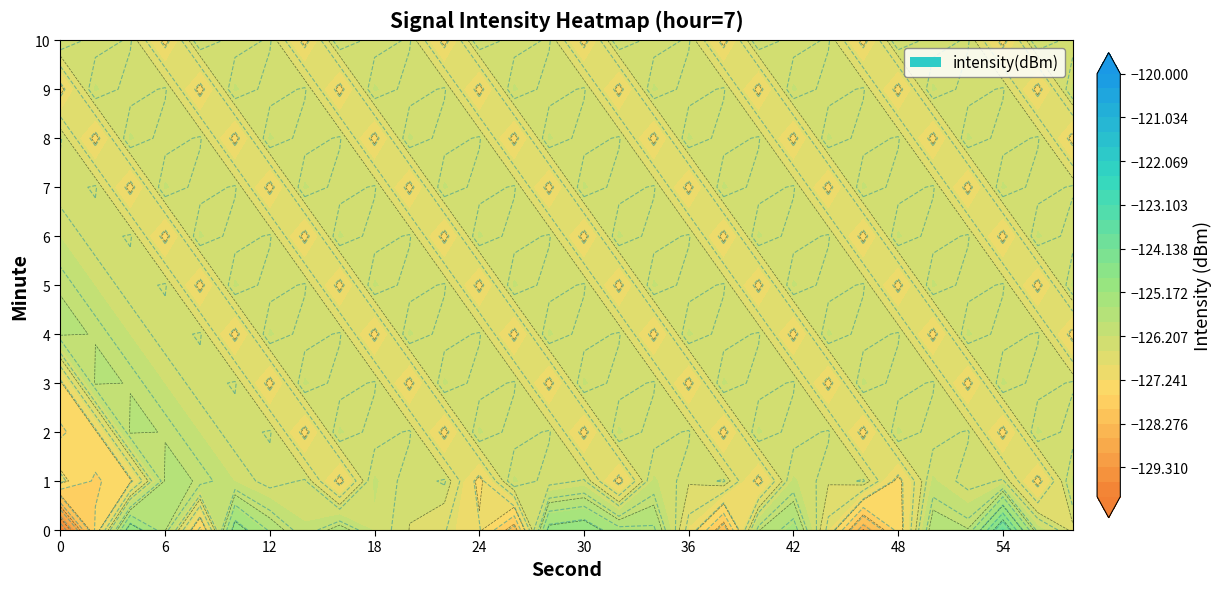

What is the difference between the highest and lowest values at 5?

1.5